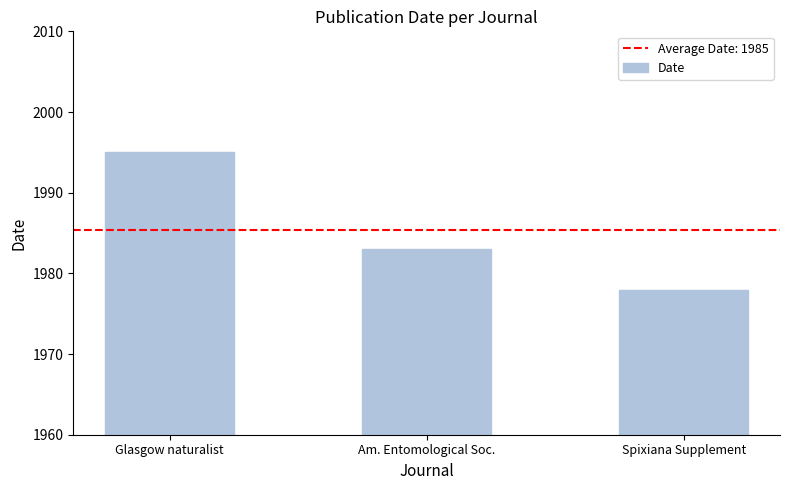

Read the value at Glasgow naturalist, to the nearest 10.

2000